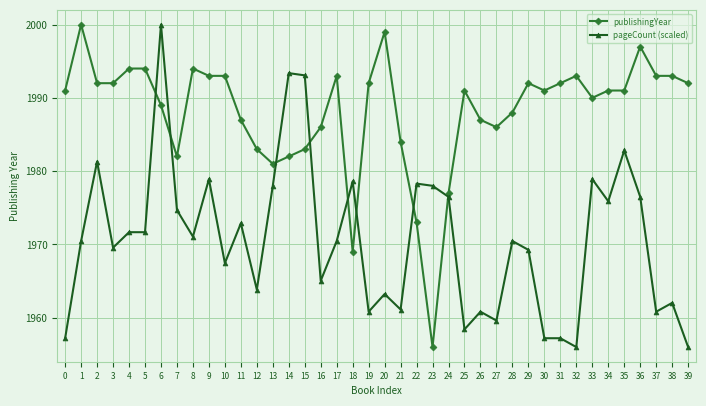

Is the value of publishingYear at 1 greater than the value of pageCount (scaled) at 30?

Yes